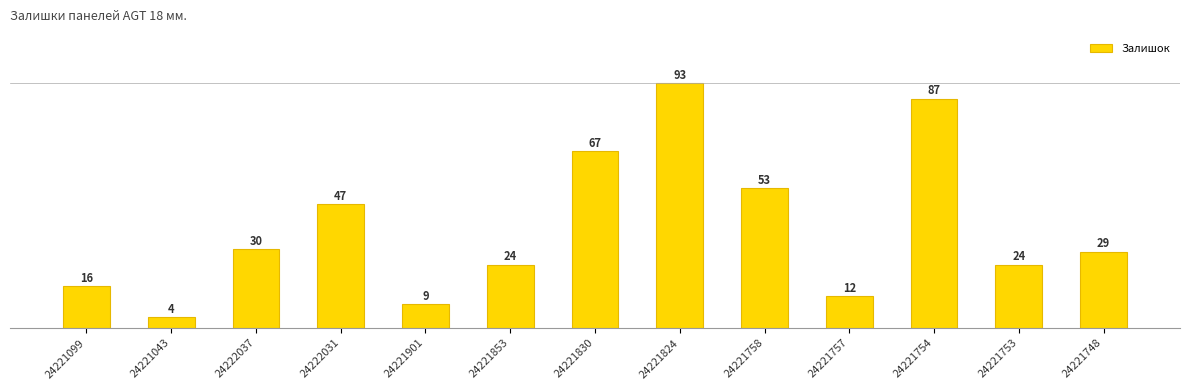

What position from the left is 24221824?

8